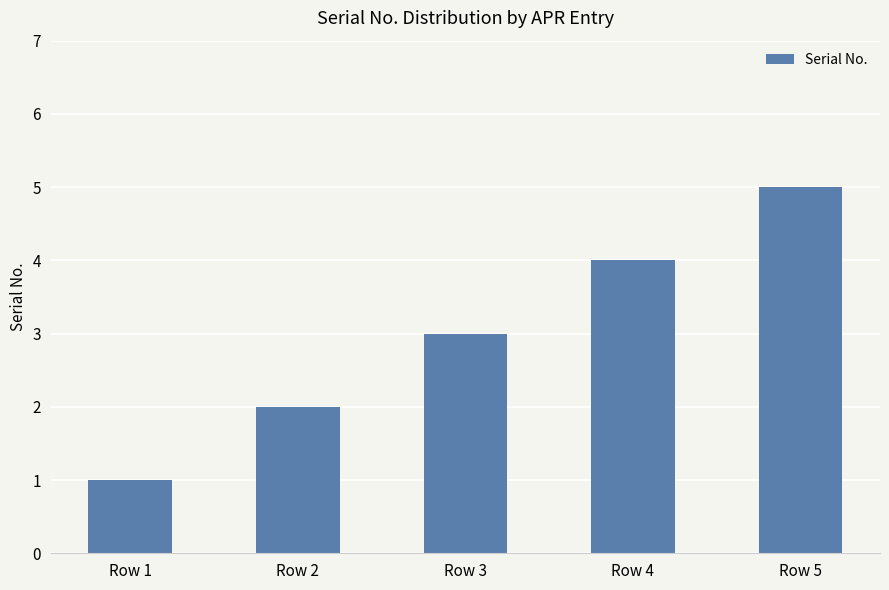

List the labels in order of value, largest first.

Row 5, Row 4, Row 3, Row 2, Row 1